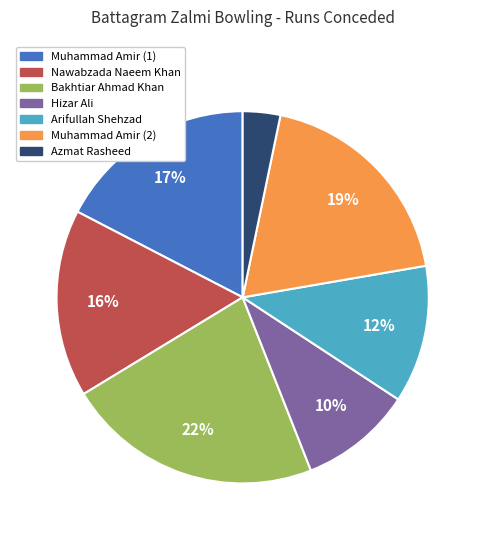

How many slices are in this pie chart?

7